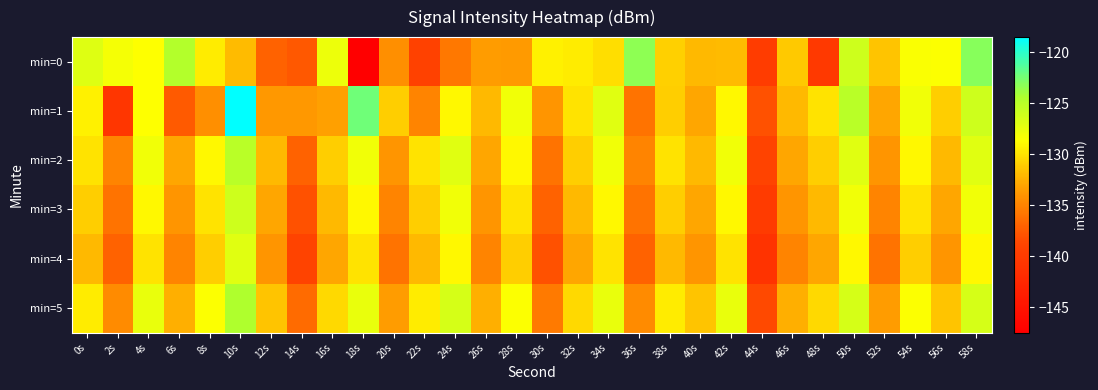

Reading left to right, extract all data points from this chart.

min=0: 0s=-126.9	2s=-128.1	4s=-128.6	6s=-124.6	8s=-129.6	10s=-131.9	12s=-137.0	14s=-137.6	16s=-127.8	18s=-147.5	20s=-134.3	22s=-139.1	24s=-135.7	26s=-133.5	28s=-133.7	30s=-129.4	32s=-129.5	34s=-130.3	36s=-123.4	38s=-130.9	40s=-132.0	42s=-131.9	44s=-139.9	46s=-131.3	48s=-140.2	50s=-126.1	52s=-131.5	54s=-128.4	56s=-128.6	58s=-123.1
min=1: 0s=-129.3	2s=-140.6	4s=-128.7	6s=-137.4	8s=-134.3	10s=-118.5	12s=-133.8	14s=-133.8	16s=-133.3	18s=-122.3	20s=-131.0	22s=-135.0	24s=-129.0	26s=-132.0	28s=-128.0	30s=-134.0	32s=-130.0	34s=-127.0	36s=-136.0	38s=-131.0	40s=-133.0	42s=-129.0	44s=-138.0	46s=-132.0	48s=-130.0	50s=-125.0	52s=-133.0	54s=-128.0	56s=-131.0	58s=-126.0
min=2: 0s=-130.0	2s=-135.0	4s=-128.0	6s=-133.0	8s=-129.0	10s=-125.0	12s=-132.0	14s=-137.0	16s=-131.0	18s=-128.0	20s=-134.0	22s=-130.0	24s=-127.0	26s=-133.0	28s=-129.0	30s=-136.0	32s=-131.0	34s=-128.0	36s=-135.0	38s=-130.0	40s=-132.0	42s=-128.0	44s=-139.0	46s=-133.0	48s=-131.0	50s=-127.0	52s=-134.0	54s=-129.0	56s=-132.0	58s=-127.0
min=3: 0s=-131.0	2s=-136.0	4s=-129.0	6s=-134.0	8s=-130.0	10s=-126.0	12s=-133.0	14s=-138.0	16s=-132.0	18s=-129.0	20s=-135.0	22s=-131.0	24s=-128.0	26s=-134.0	28s=-130.0	30s=-137.0	32s=-132.0	34s=-129.0	36s=-136.0	38s=-131.0	40s=-133.0	42s=-129.0	44s=-140.0	46s=-134.0	48s=-132.0	50s=-128.0	52s=-135.0	54s=-130.0	56s=-133.0	58s=-128.0
min=4: 0s=-132.0	2s=-137.0	4s=-130.0	6s=-135.0	8s=-131.0	10s=-127.0	12s=-134.0	14s=-139.0	16s=-133.0	18s=-130.0	20s=-136.0	22s=-132.0	24s=-129.0	26s=-135.0	28s=-131.0	30s=-138.0	32s=-133.0	34s=-130.0	36s=-137.0	38s=-132.0	40s=-134.0	42s=-130.0	44s=-141.0	46s=-135.0	48s=-133.0	50s=-129.0	52s=-136.0	54s=-131.0	56s=-134.0	58s=-129.0
min=5: 0s=-129.5	2s=-134.5	4s=-127.5	6s=-132.5	8s=-128.5	10s=-124.5	12s=-131.5	14s=-136.5	16s=-130.5	18s=-127.5	20s=-133.5	22s=-129.5	24s=-126.5	26s=-132.5	28s=-128.5	30s=-135.5	32s=-130.5	34s=-127.5	36s=-134.5	38s=-129.5	40s=-131.5	42s=-127.5	44s=-138.5	46s=-132.5	48s=-130.5	50s=-126.5	52s=-133.5	54s=-128.5	56s=-131.5	58s=-126.5